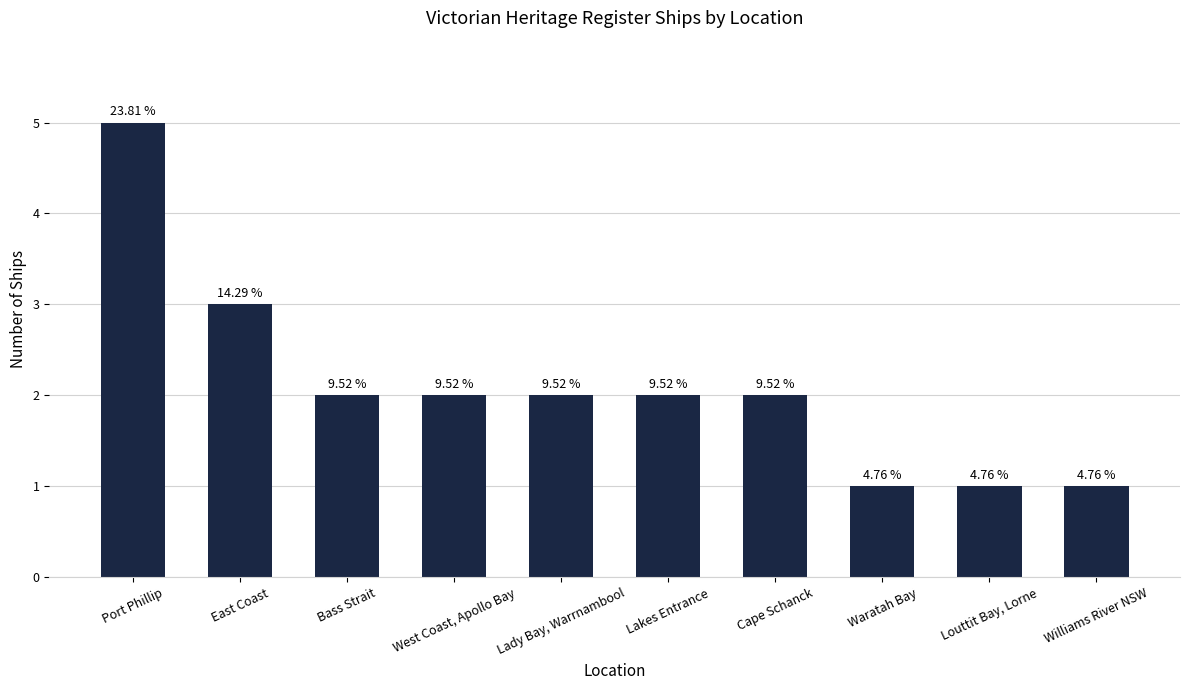

How many bars are there in total?

10